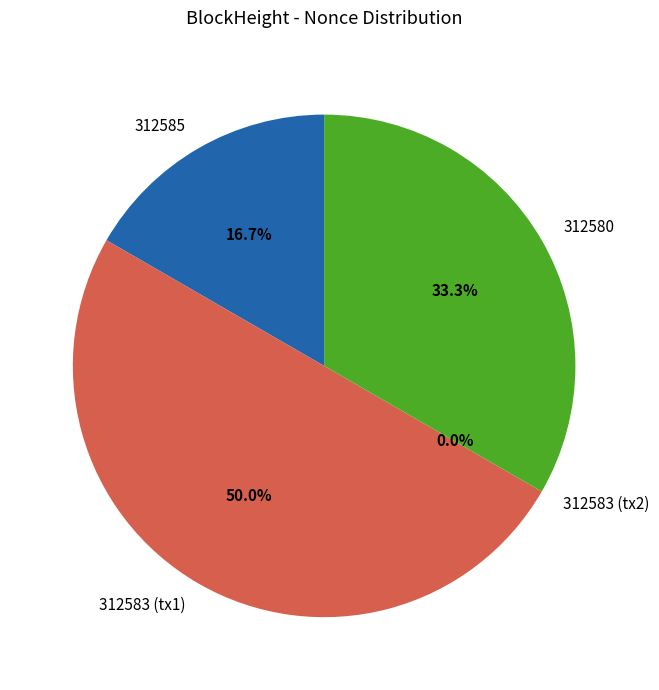

Is it true that 312583_1 is 59% of the pie?

False